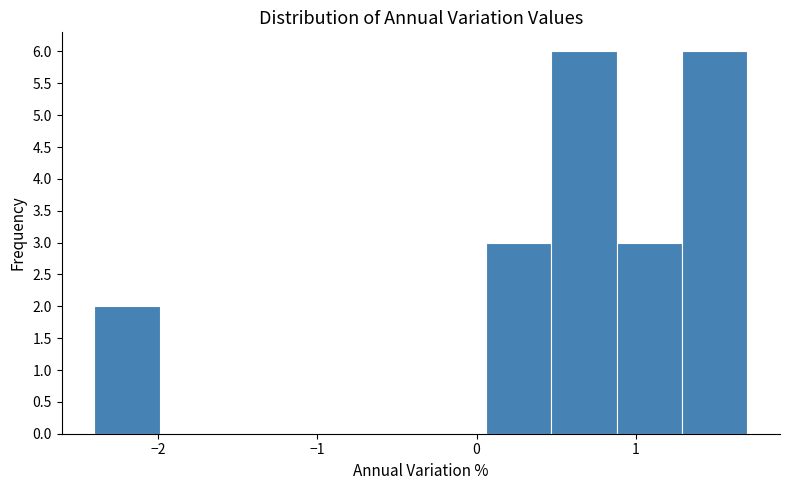

How tall is the bar that spans -2.40 to -1.99 on the x-axis? Neither the bar edges nor the heights are printed on the chart, so give them approximately, as read against the axes.

2